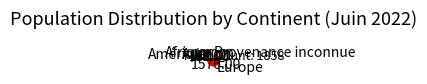

Is it true that Amérique is 13% of the pie?

False